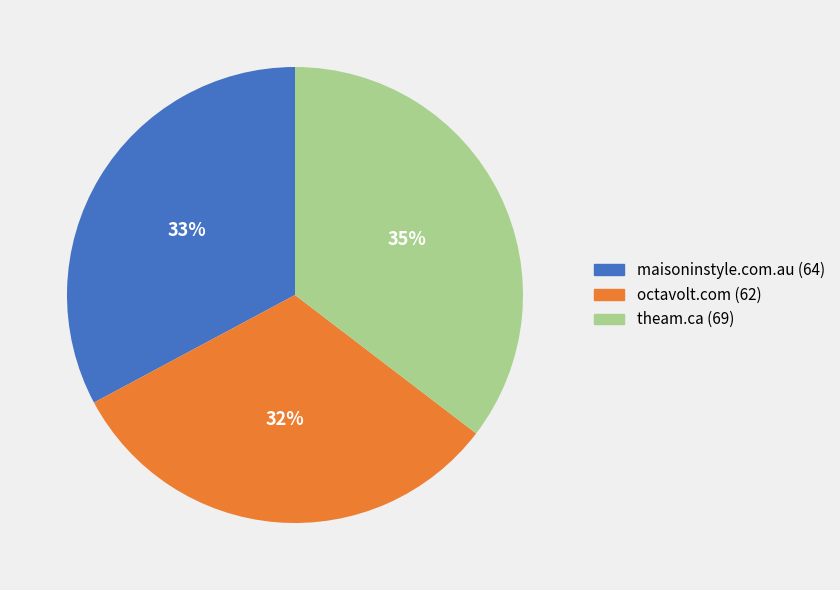

To the nearest percent, what portion does theam.ca represent?

35%